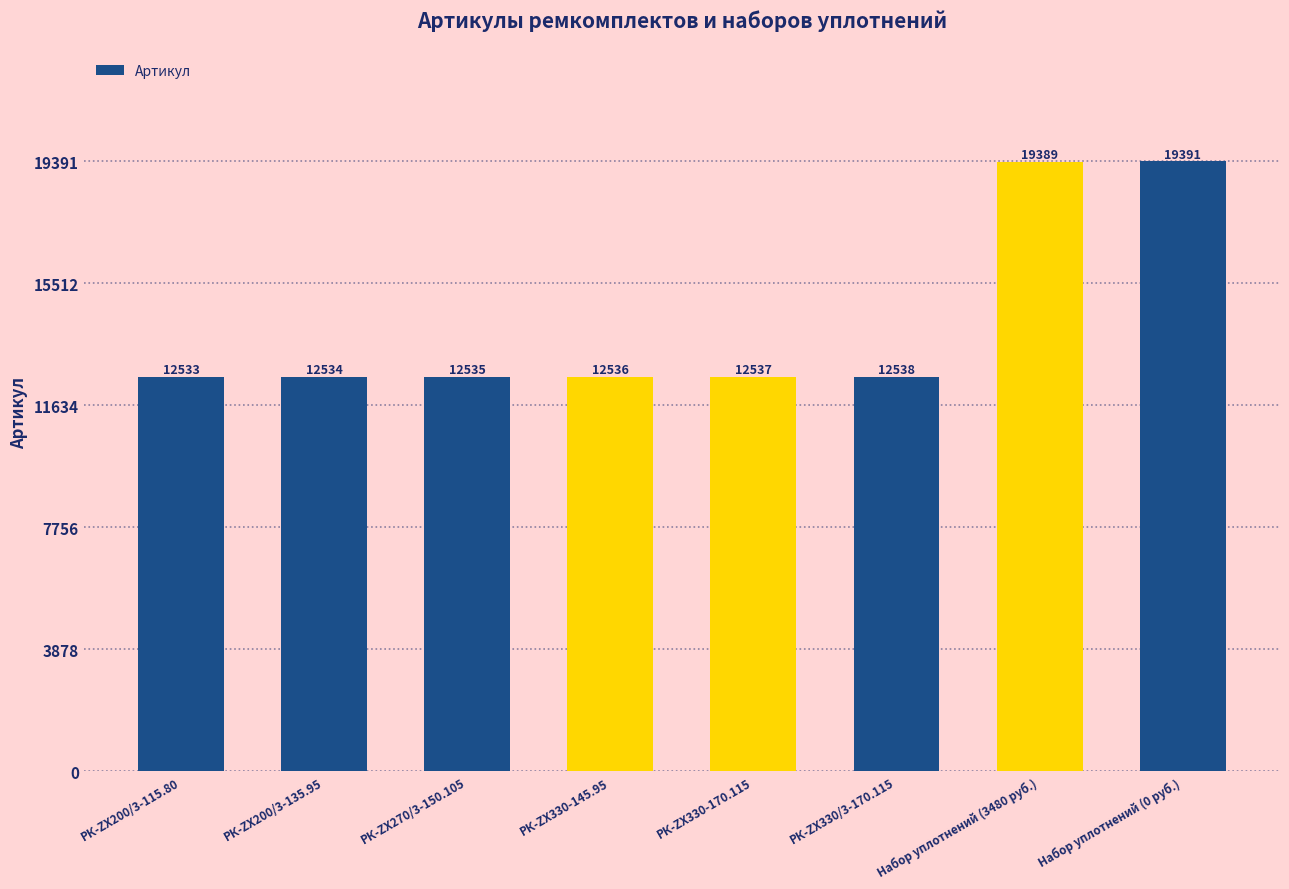

Reading left to right, extract all data points from this chart.

12533	12534	12535	12536	12537	12538	19389	19391